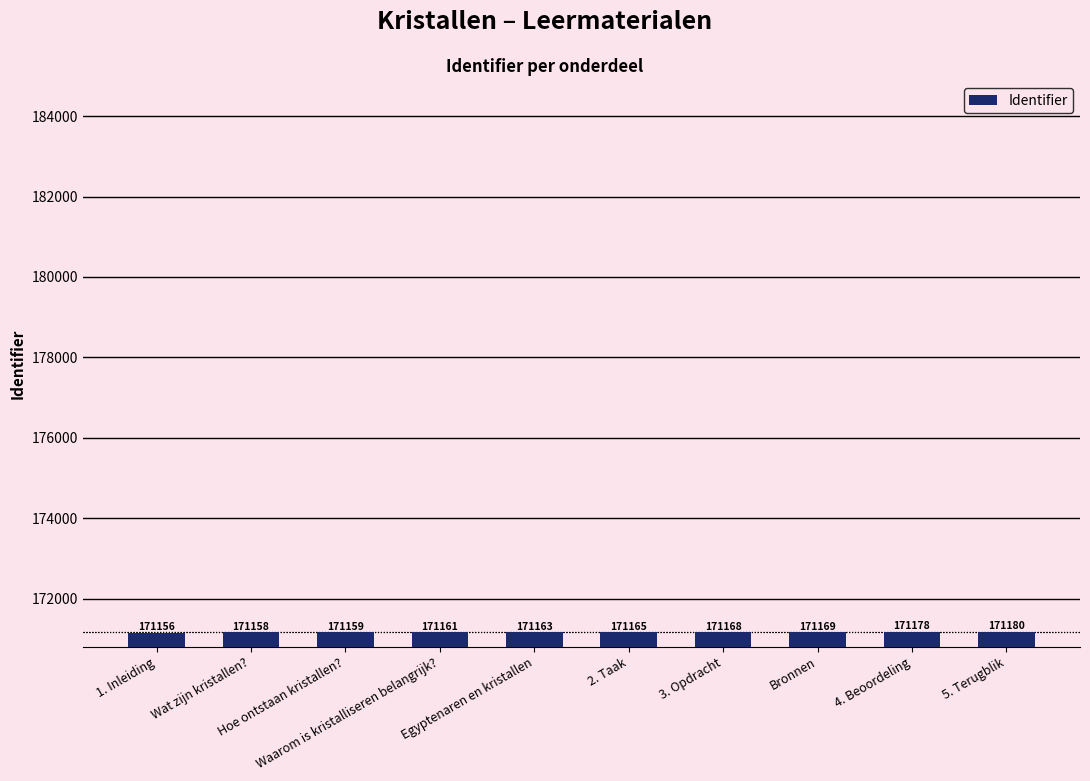

What is the sum of the values at 3. Opdracht and Hoe ontstaan kristallen??

342327